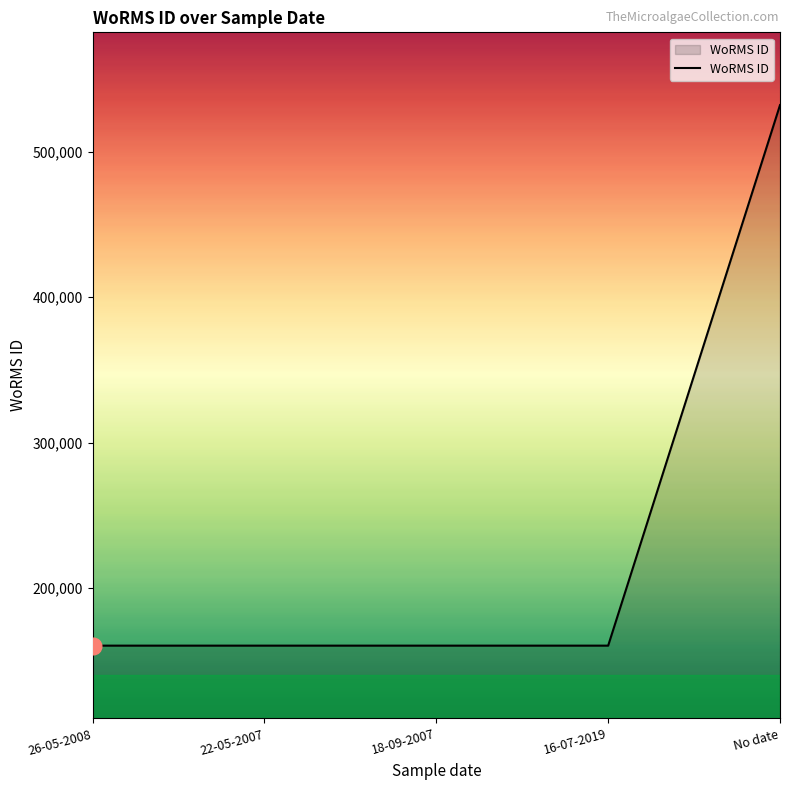

What position from the right is 22-05-2007?

4